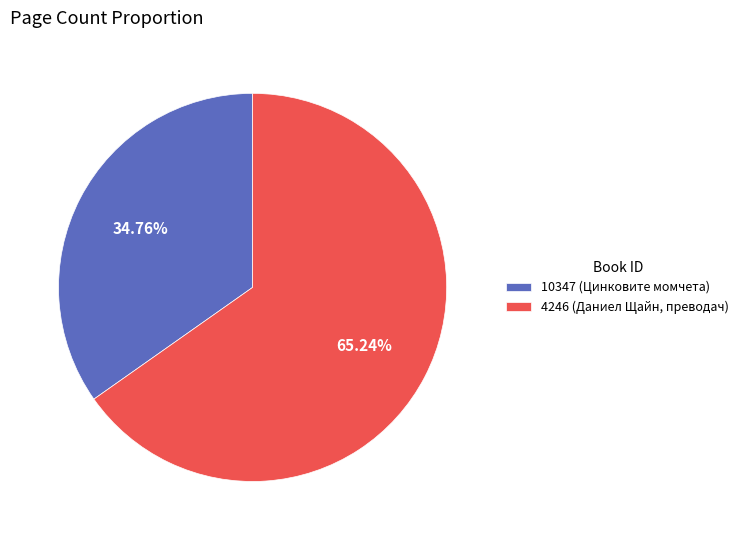

To the nearest percent, what is the combined percentage of 10347 and 4246?

100%